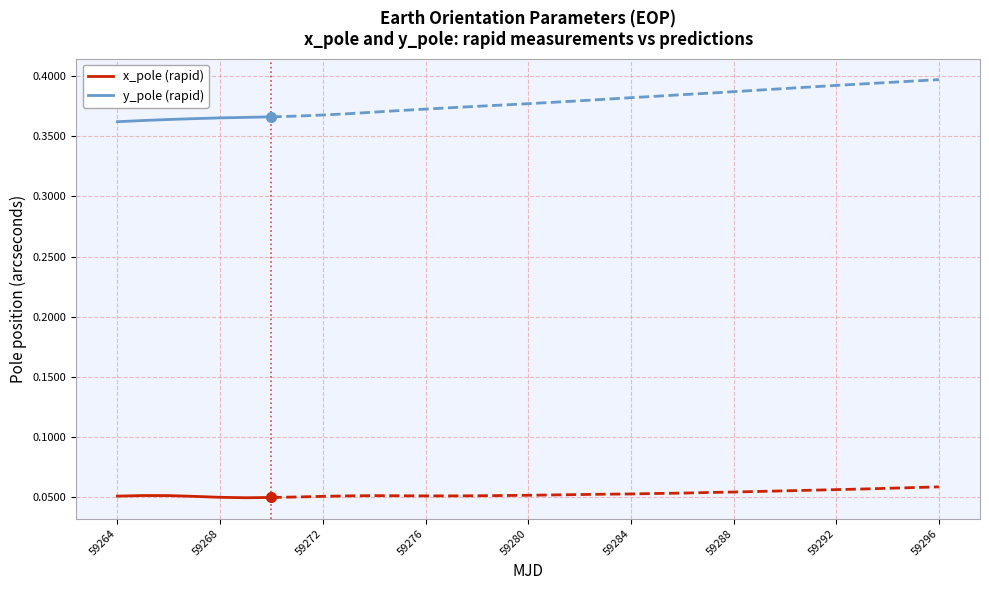

How many categories are shown in the chart?

7